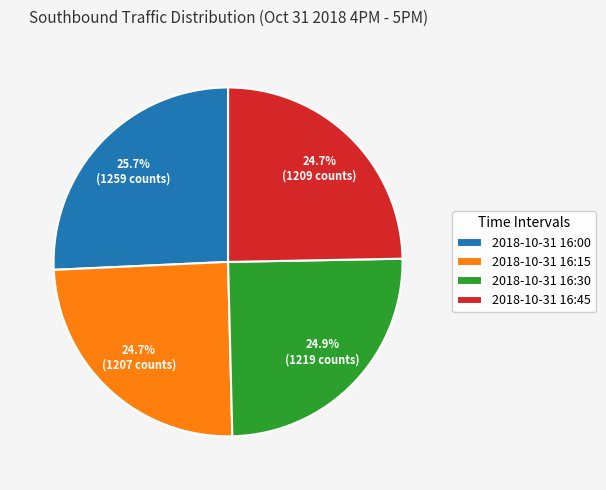

To the nearest percent, what is the combined percentage of 2018-10-31 16:30 and 2018-10-31 16:15?

50%